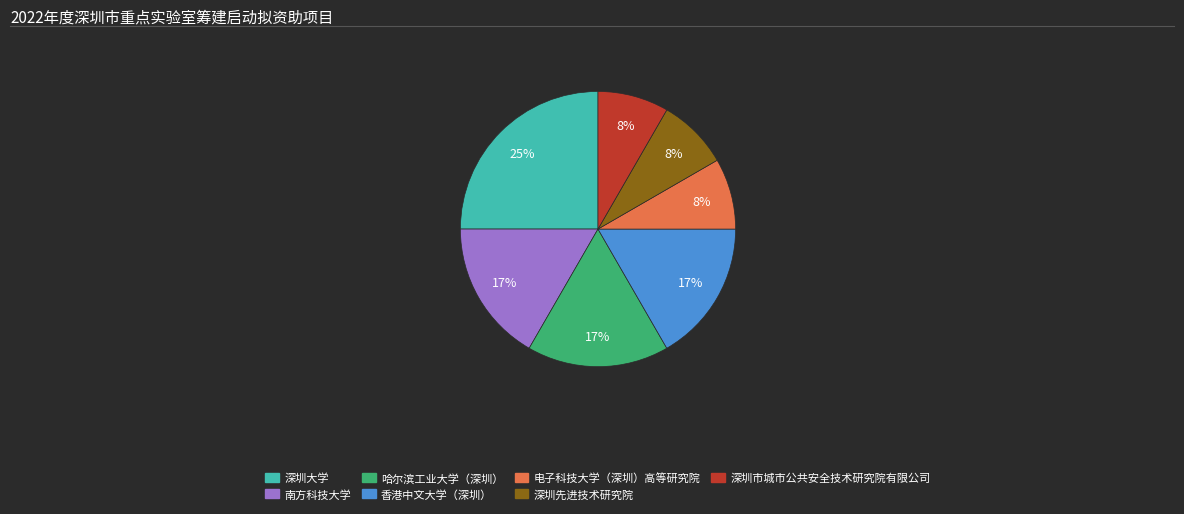

How many slices are in this pie chart?

7